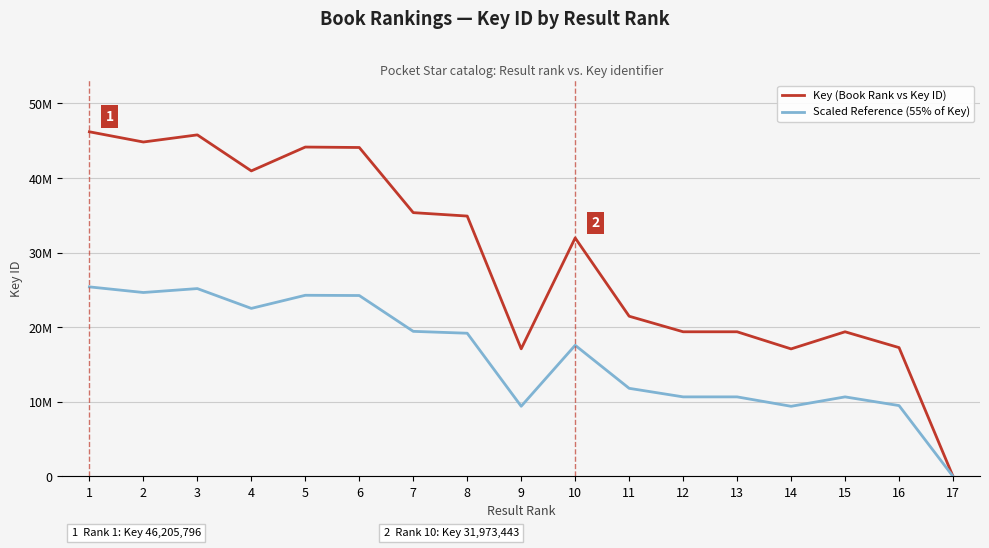

What is the value of the Key (Book Rank vs Key ID) point at the 5th from the left?

44159543.0